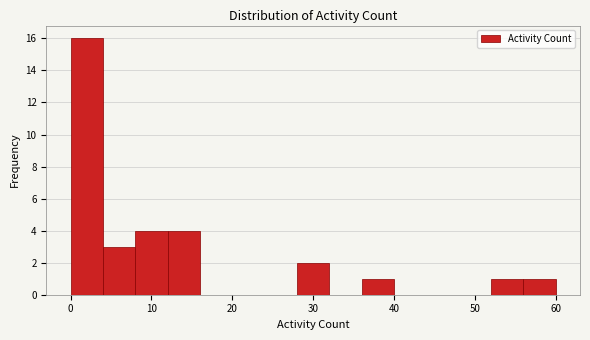

Reading left to right, list every bar in this chart as the range it spans on the x-axis followed by its height. The values are not printed on the chart, so give them approximately, as read against the axis.

0 to 4: 16
4 to 8: 3
8 to 12: 4
12 to 16: 4
16 to 20: 0
20 to 24: 0
24 to 28: 0
28 to 32: 2
32 to 36: 0
36 to 40: 1
40 to 44: 0
44 to 48: 0
48 to 52: 0
52 to 56: 1
56 to 60: 1